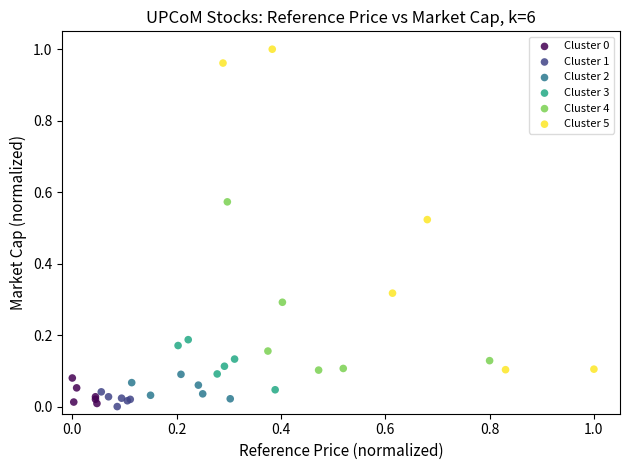

Which series has the widest spread of Y values?

Cluster 5